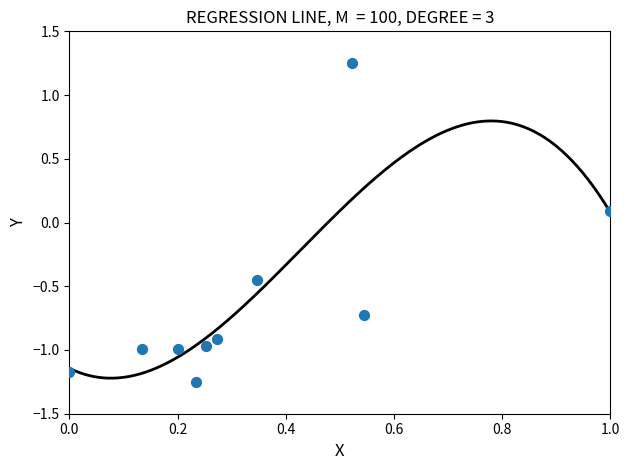

What is the range of X values (max minus min)?

1.0